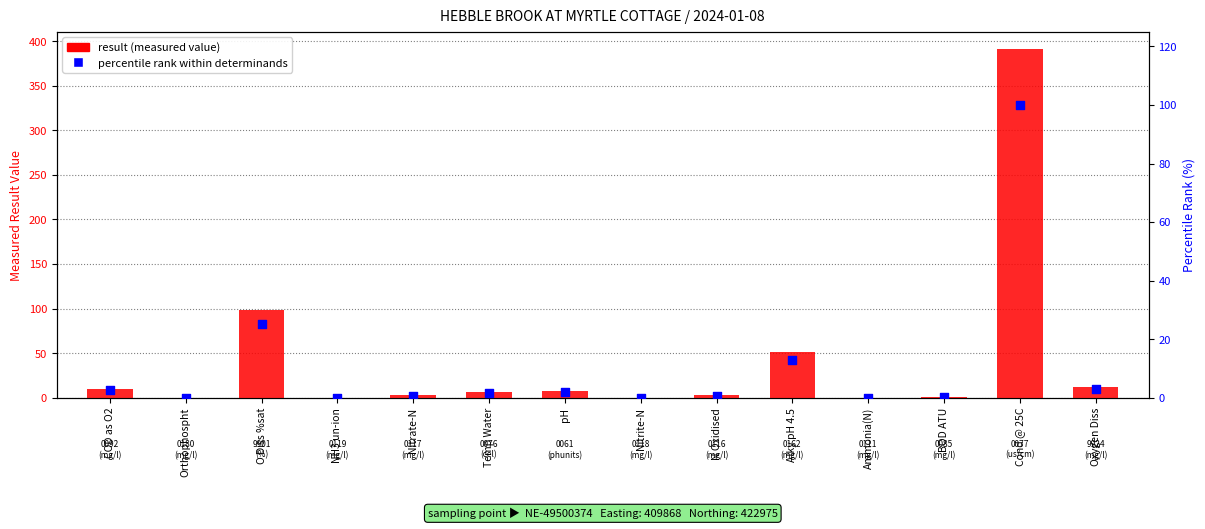

Which series reaches the maximum Y coordinate?

result (measured value)